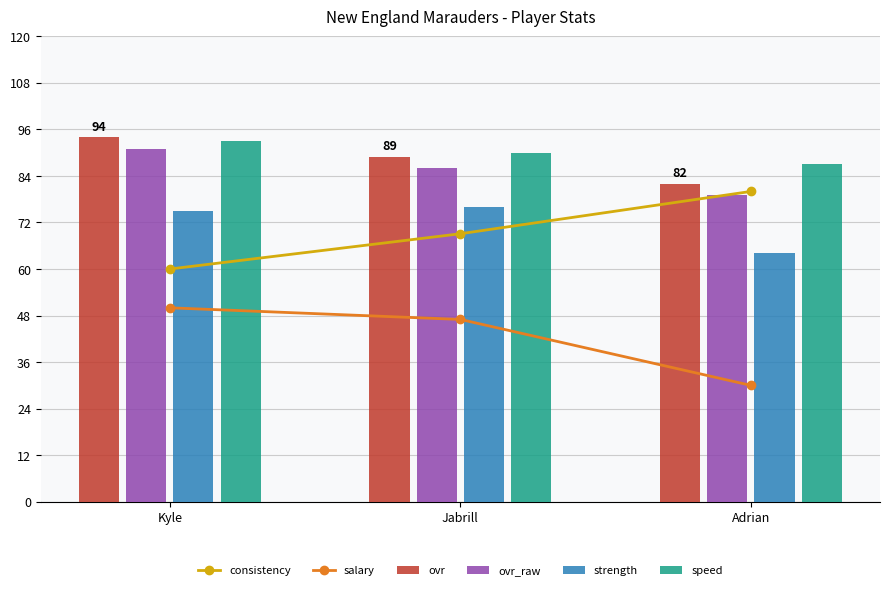

Which series has the largest total across all categories?

speed